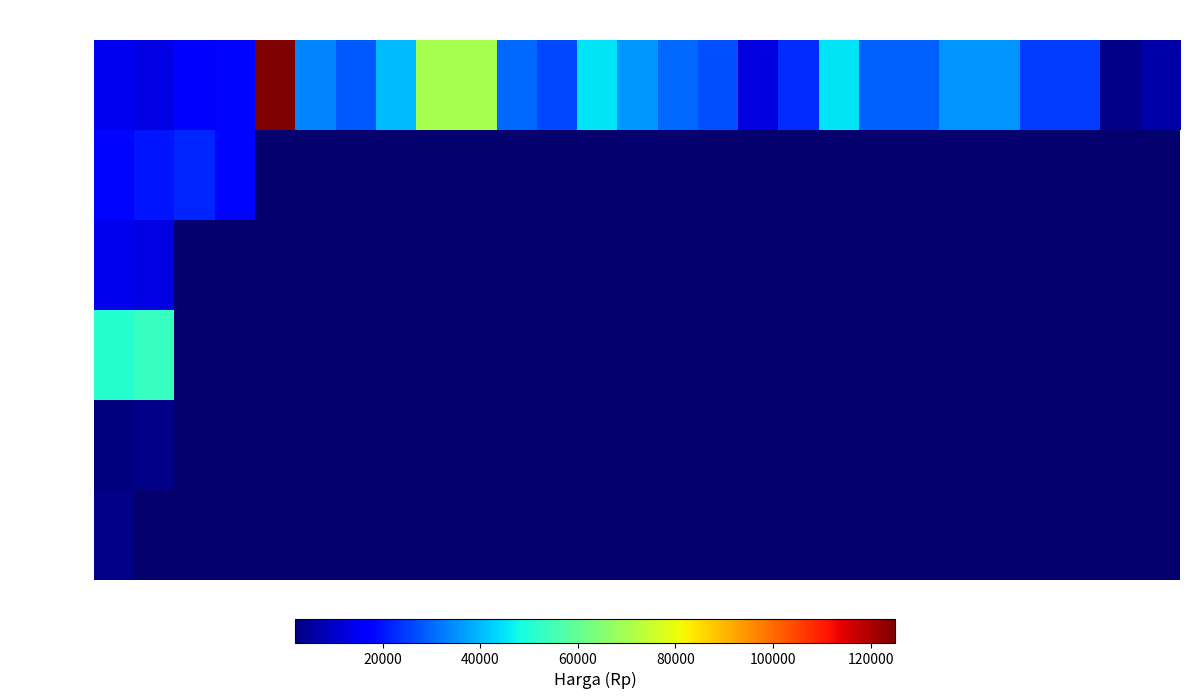

Which series has the widest spread of values?

Kg